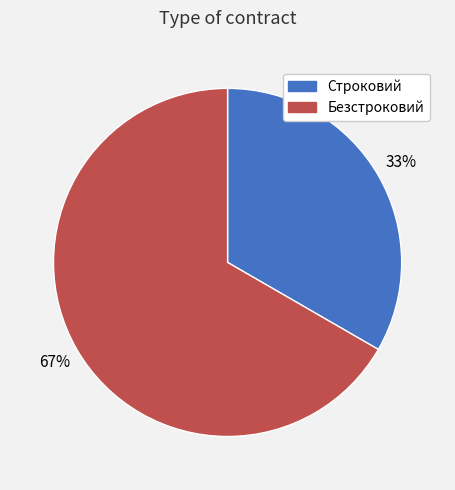

To the nearest percent, what is the combined percentage of Безстроковий and Строковий?

100%